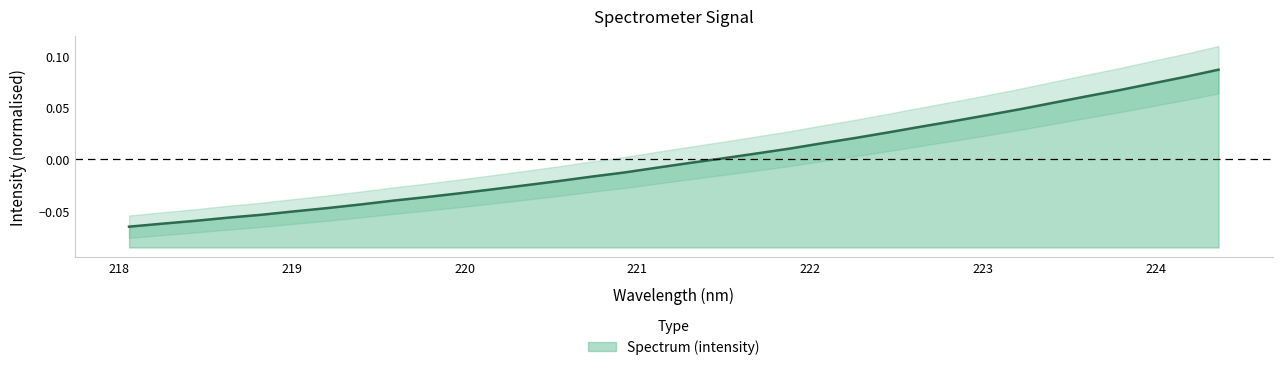

What is the greatest value displayed?

0.1